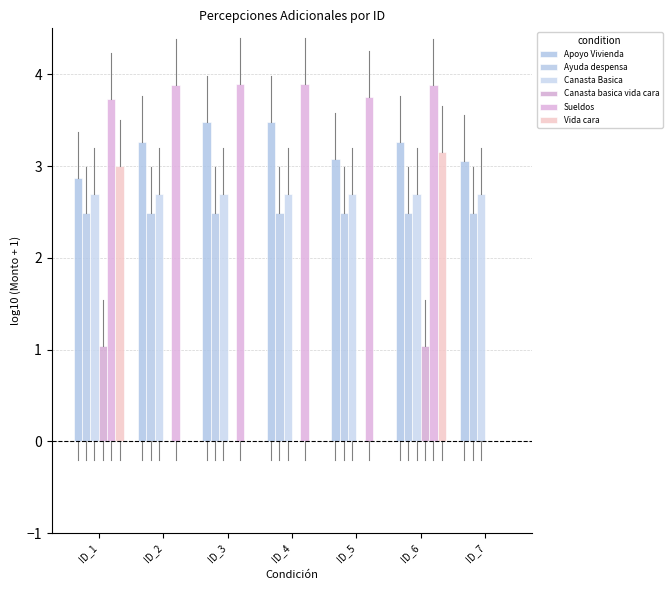

What is the minimum value for Canasta Basica?

2.7